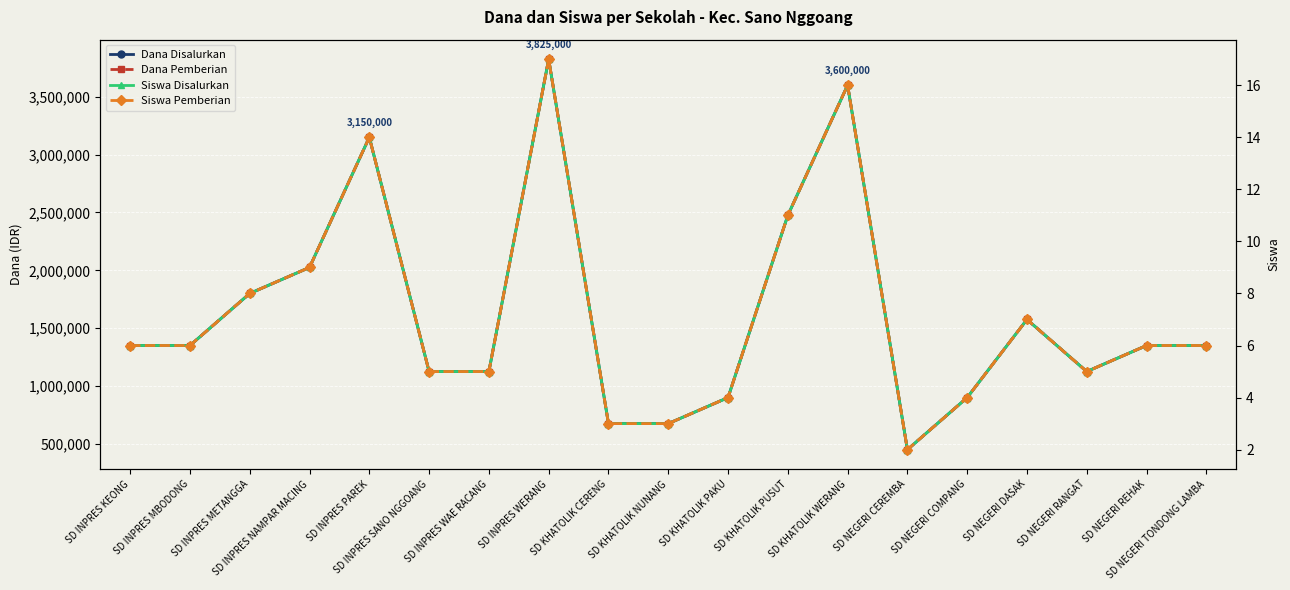

Reading left to right, extract all data points from this chart.

Dana Disalurkan: 1350000	1350000	1800000	2025000	3150000	1125000	1125000	3825000	675000	675000	900000	2475000	3600000	450000	900000	1575000	1125000	1350000	1350000
Dana Pemberian: 1350000	1350000	1800000	2025000	3150000	1125000	1125000	3825000	675000	675000	900000	2475000	3600000	450000	900000	1575000	1125000	1350000	1350000
Siswa Disalurkan: 6	6	8	9	14	5	5	17	3	3	4	11	16	2	4	7	5	6	6
Siswa Pemberian: 6	6	8	9	14	5	5	17	3	3	4	11	16	2	4	7	5	6	6